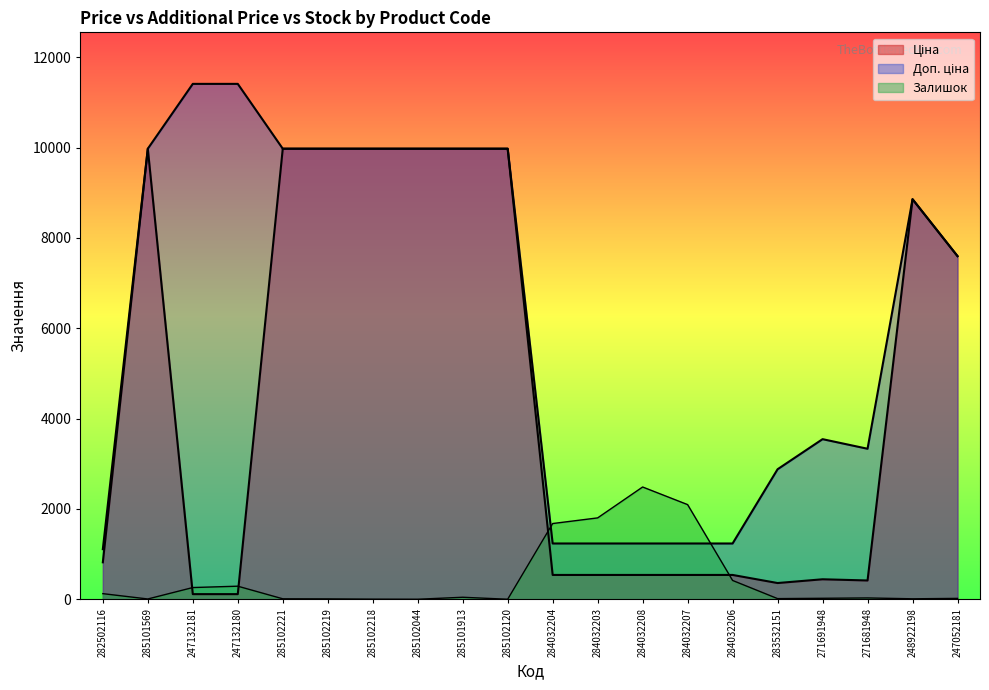

Where is Залишок nearest to the value 1243?

284032204